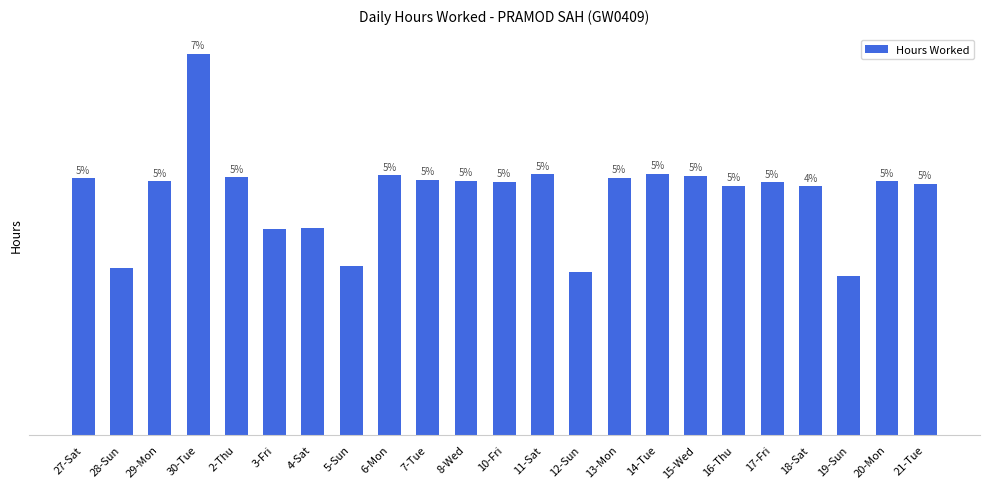

Does the chart contain stacked bars?

No